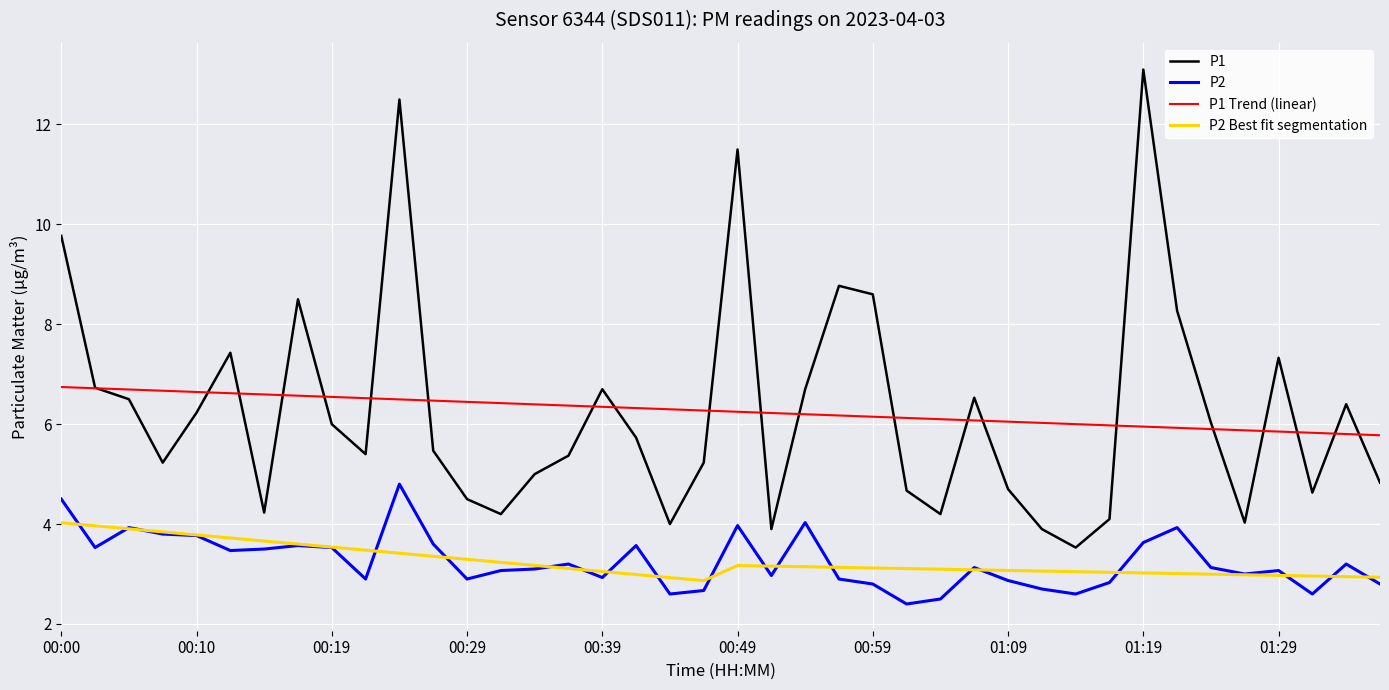

True or false: P2 Best fit segmentation and P1 intersect in this chart.

False